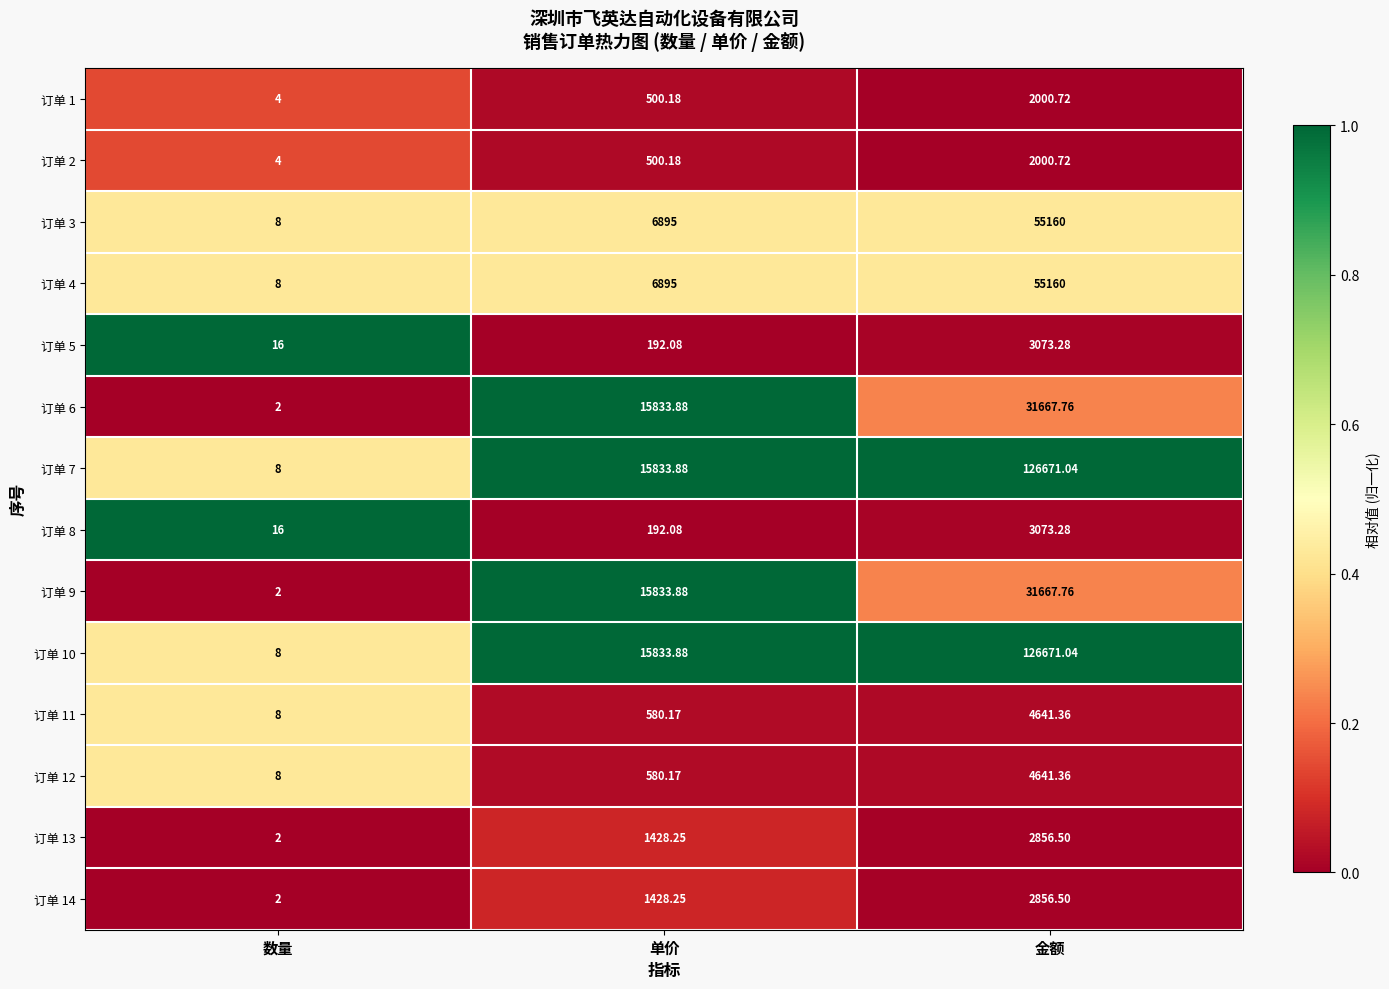

What is the total value across all series at 单价?

82526.9